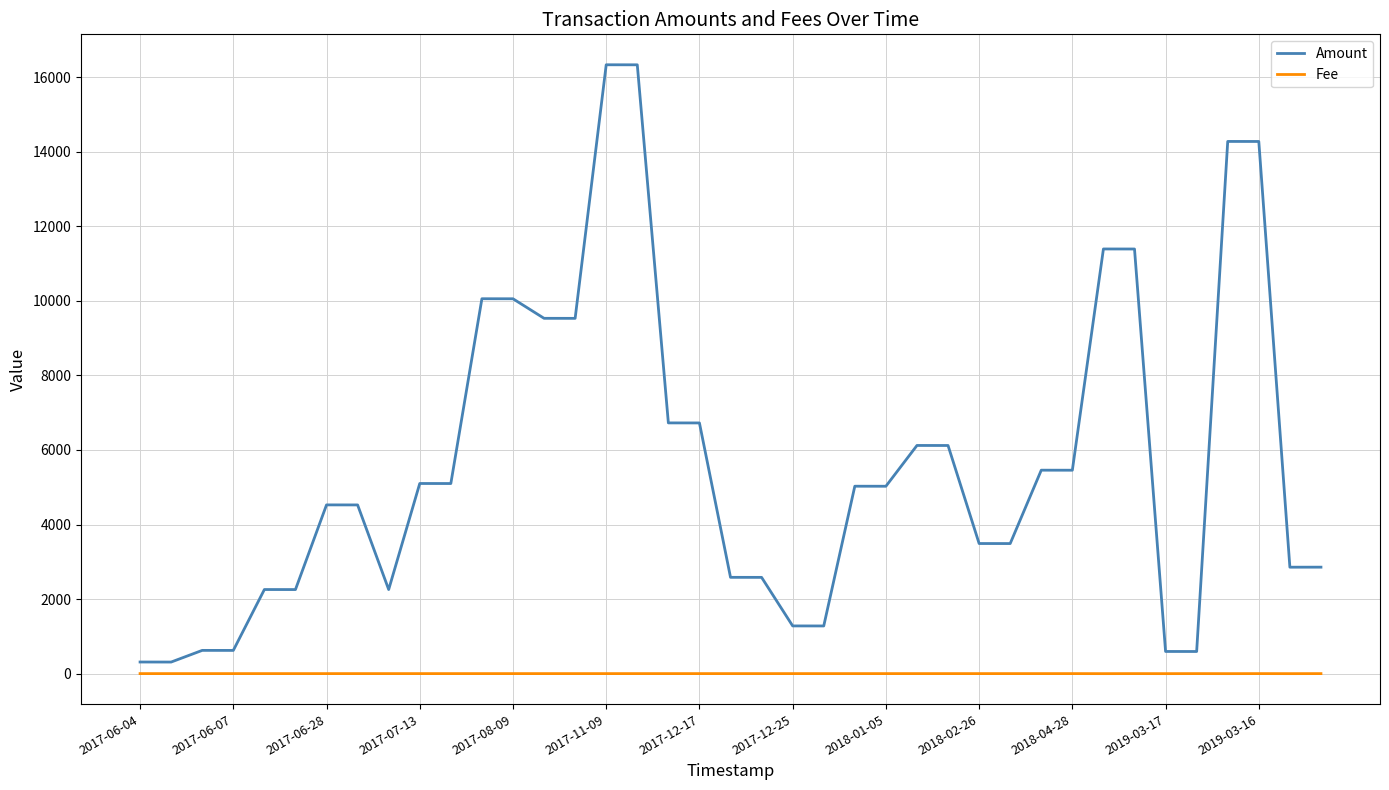

Which series has the largest total across all categories?

Amount